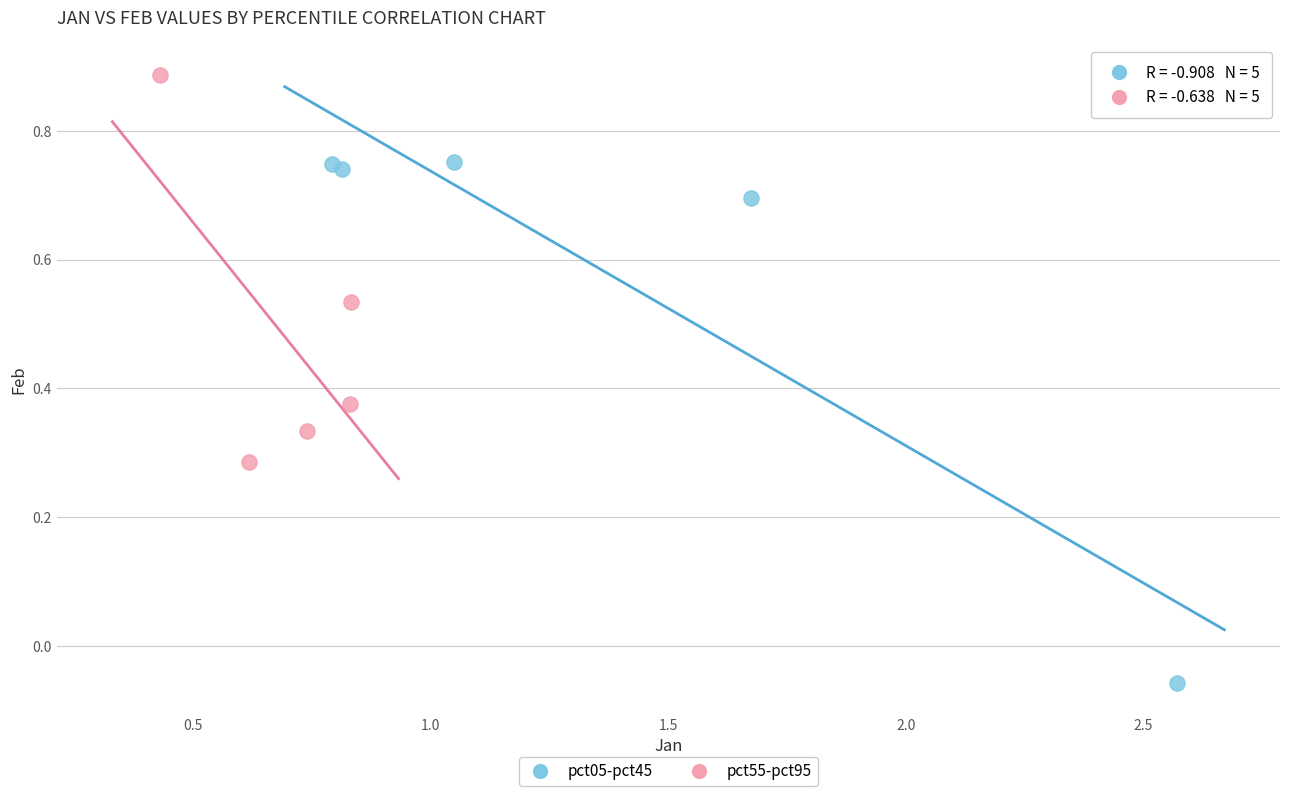

Which series contains the lowest Y value?

pct05-pct45